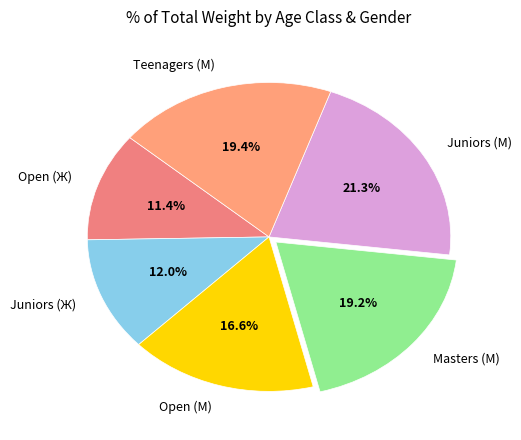

Does Open (Ж) account for over 50% of the chart?

No